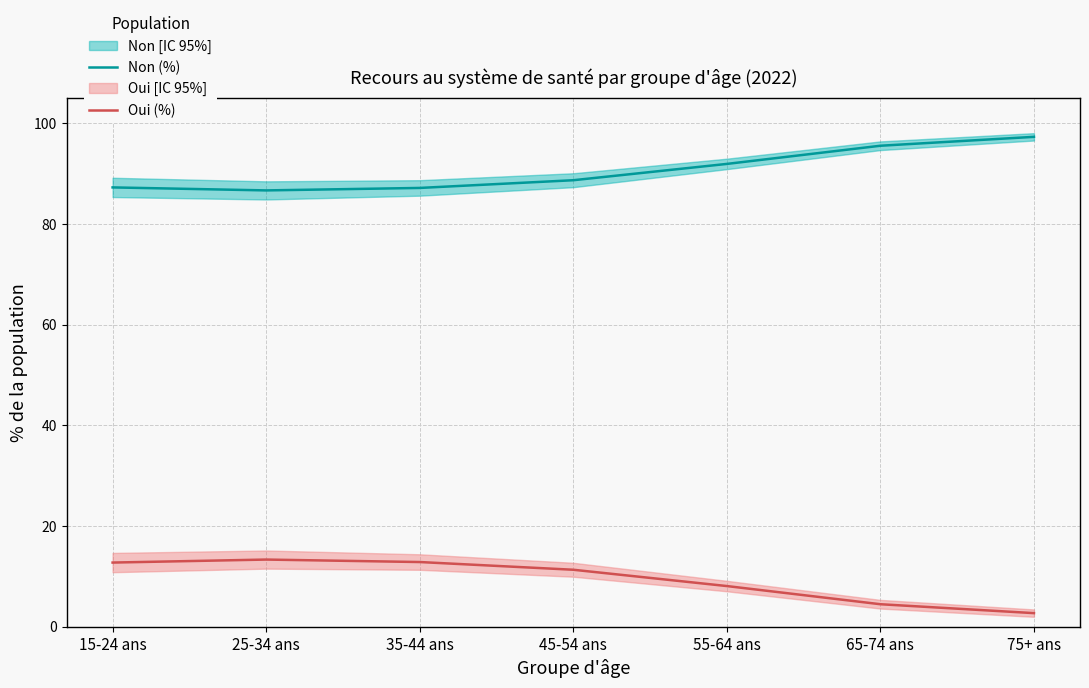

How many lines are shown in the chart?

2